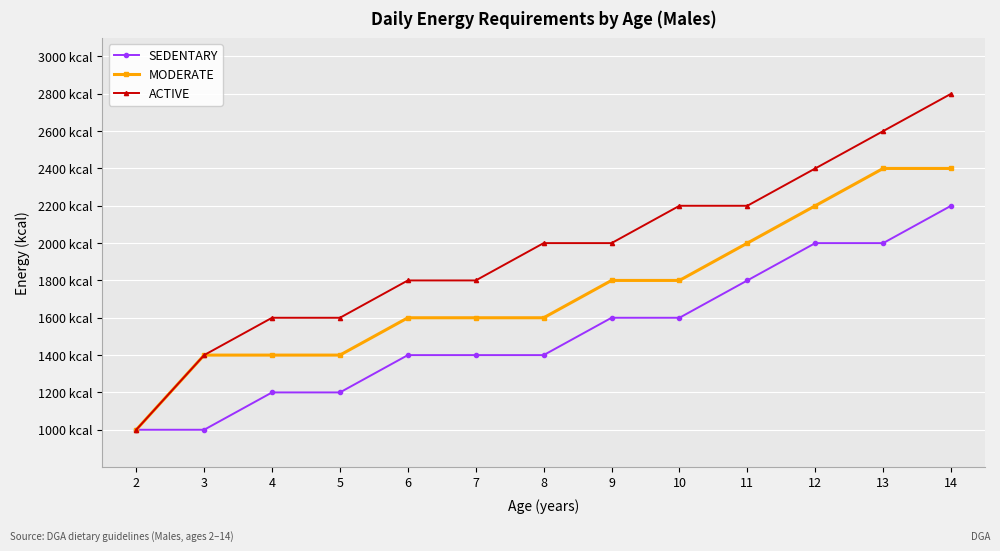

What is the value of the ACTIVE point at the 4th from the left?

1600